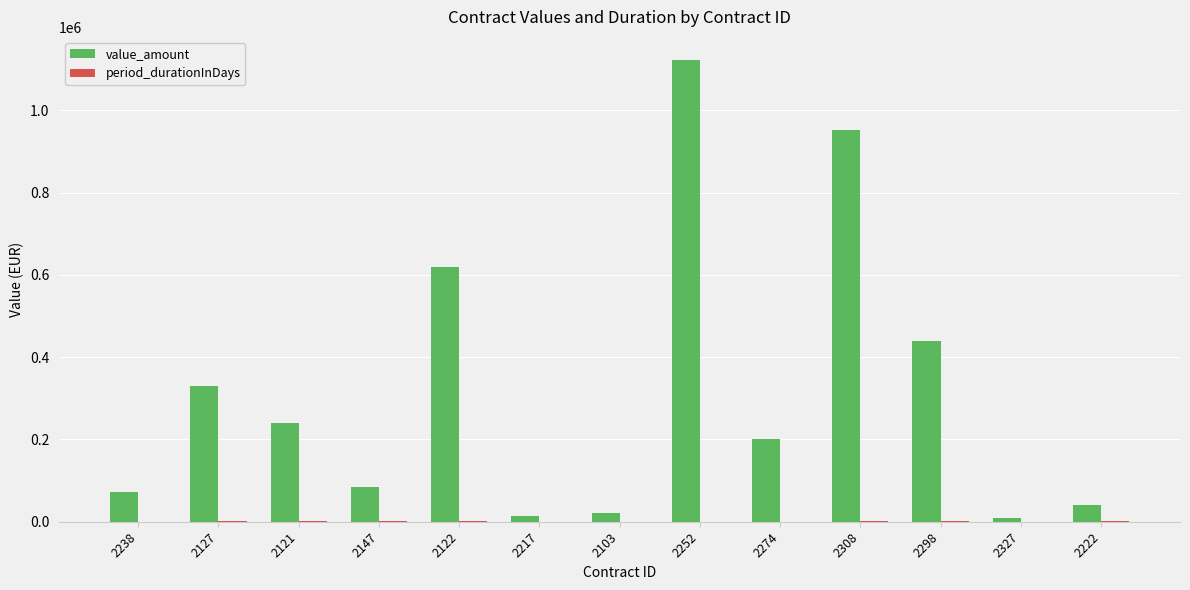

The value of value_amount at 2127 is 330578.5. True or false?

True